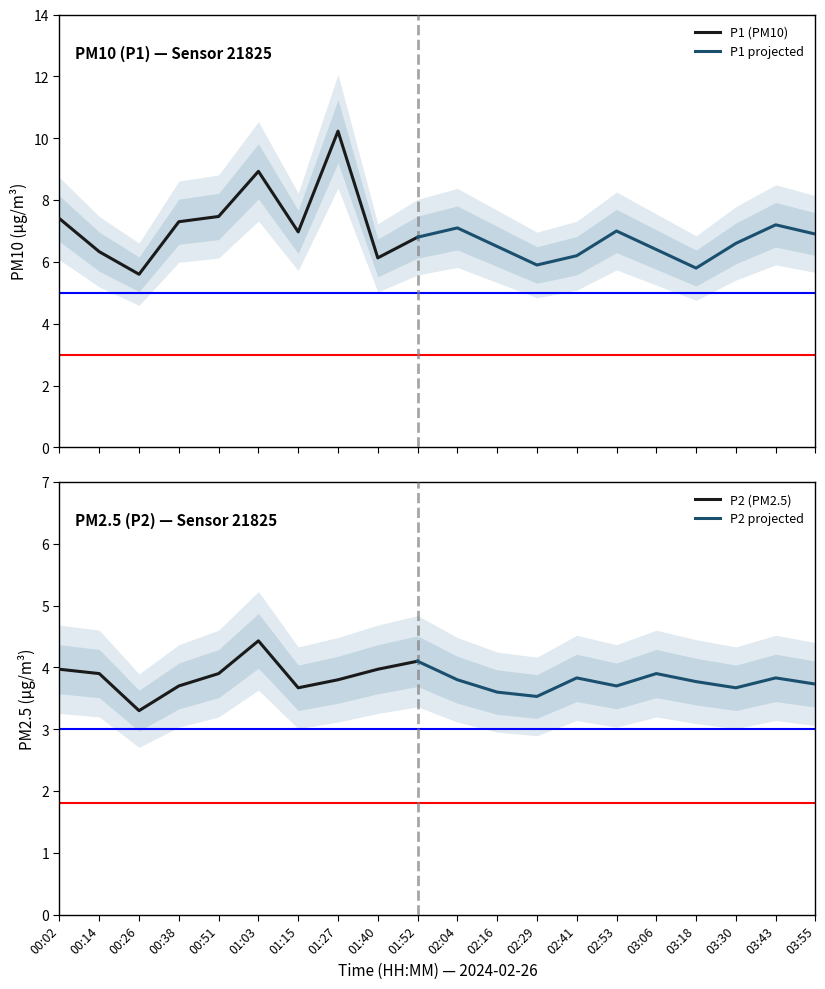

What is the average value of the P1 series?

6.9